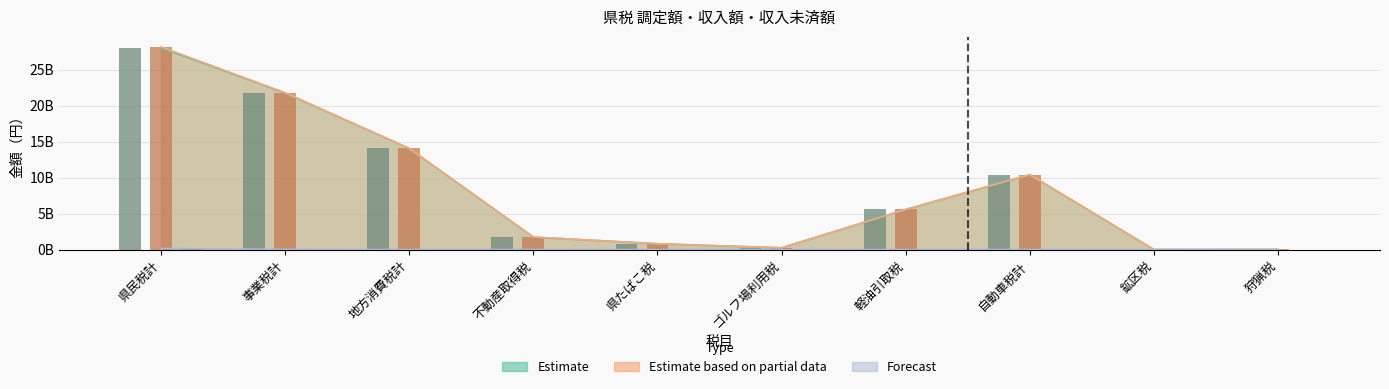

What are all the series names shown in the legend?

Estimate, Estimate based on partial data, Forecast